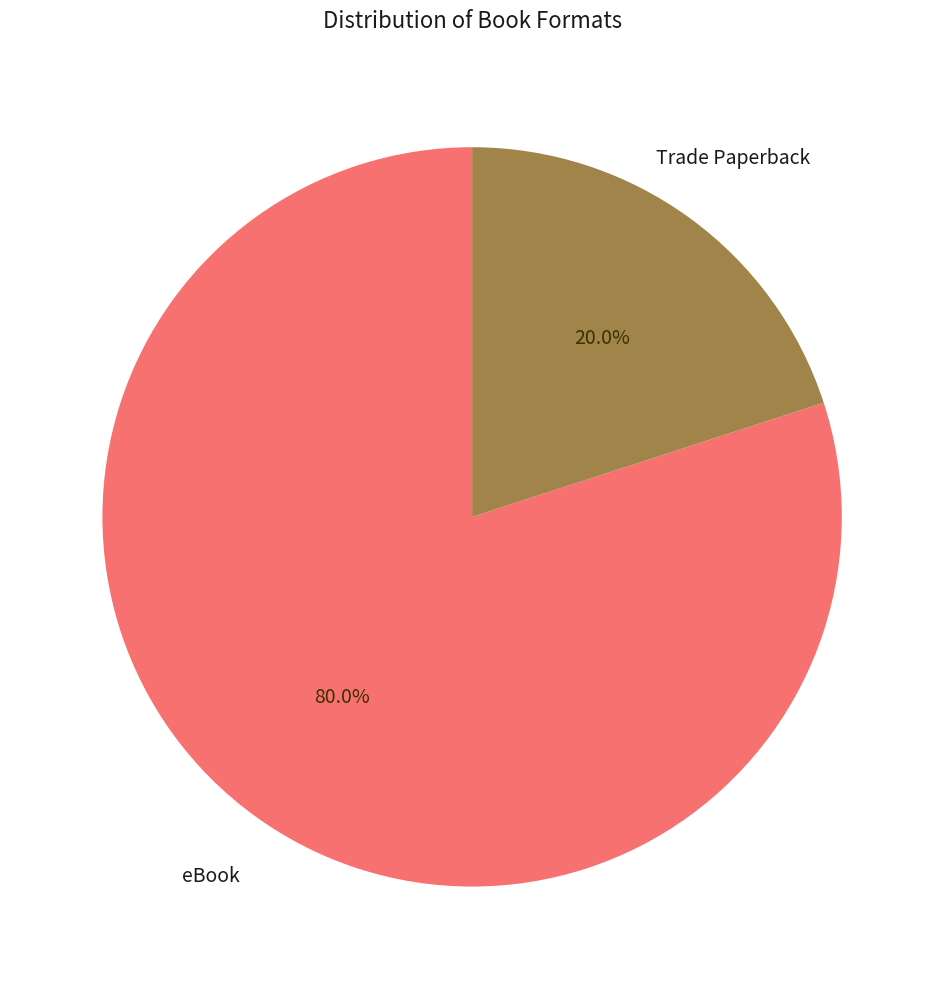

How many slices are in this pie chart?

2